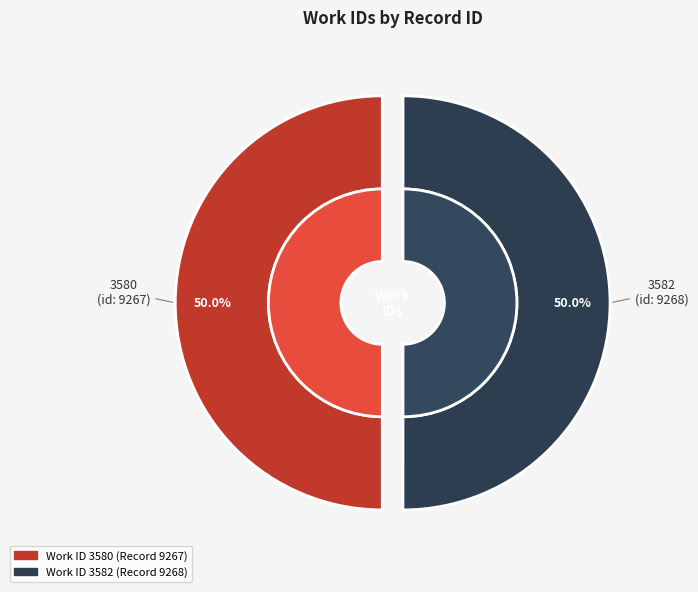

Is the sum of 3580 and 3582 greater than half?

Yes